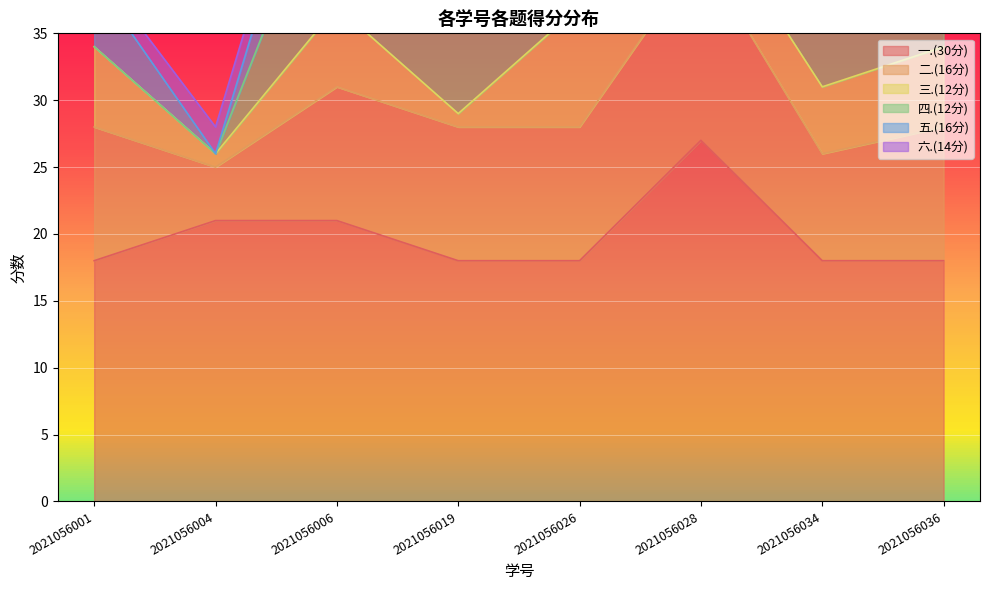

List the series in order of their peak value, lowest first.

三.(12分), 五.(16分), 六.(14分), 四.(12分), 二.(16分), 一.(30分)